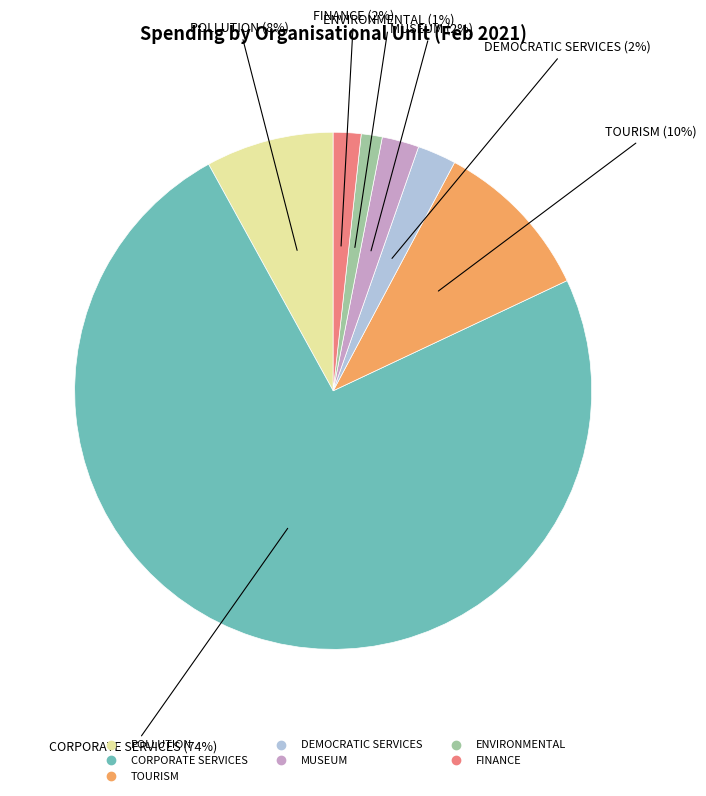

Does any single category account for the majority?

Yes